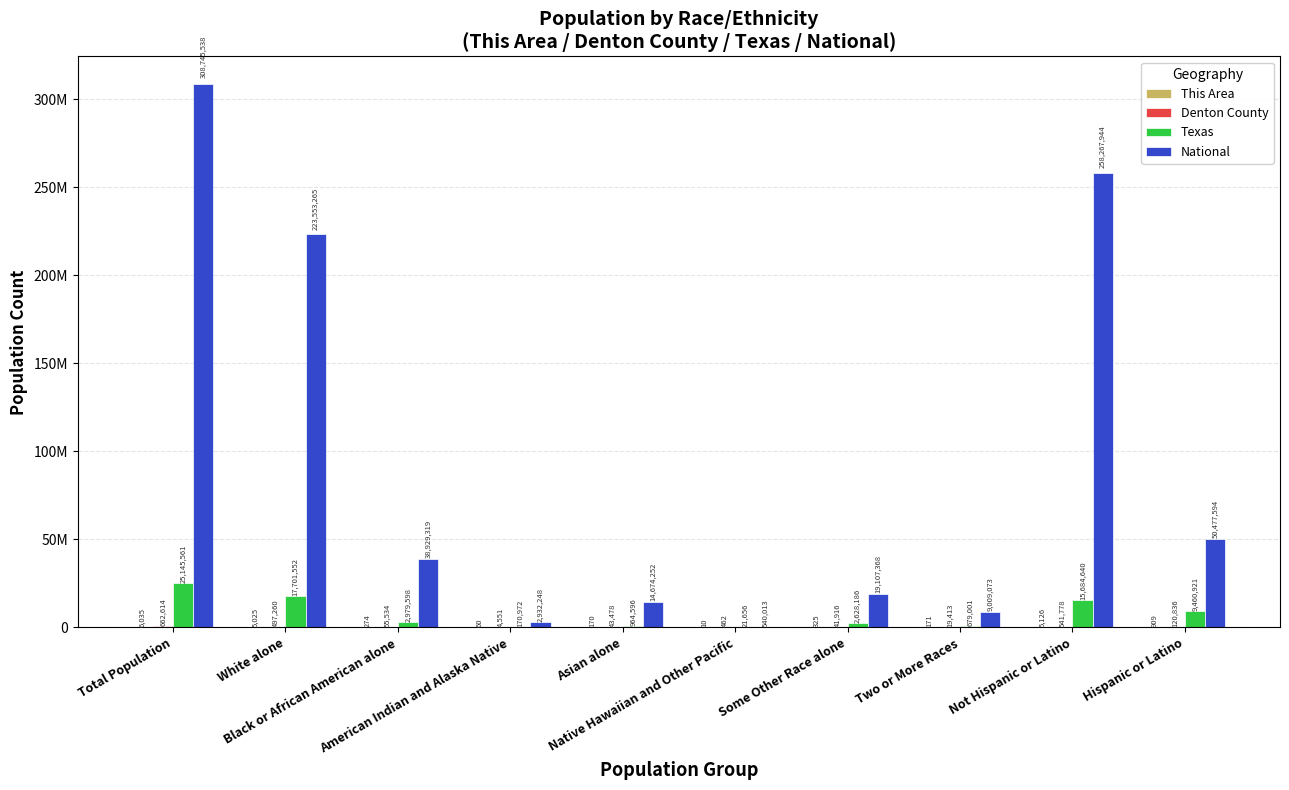

What is the spread (max minus min) of values at Total Population?

308739503